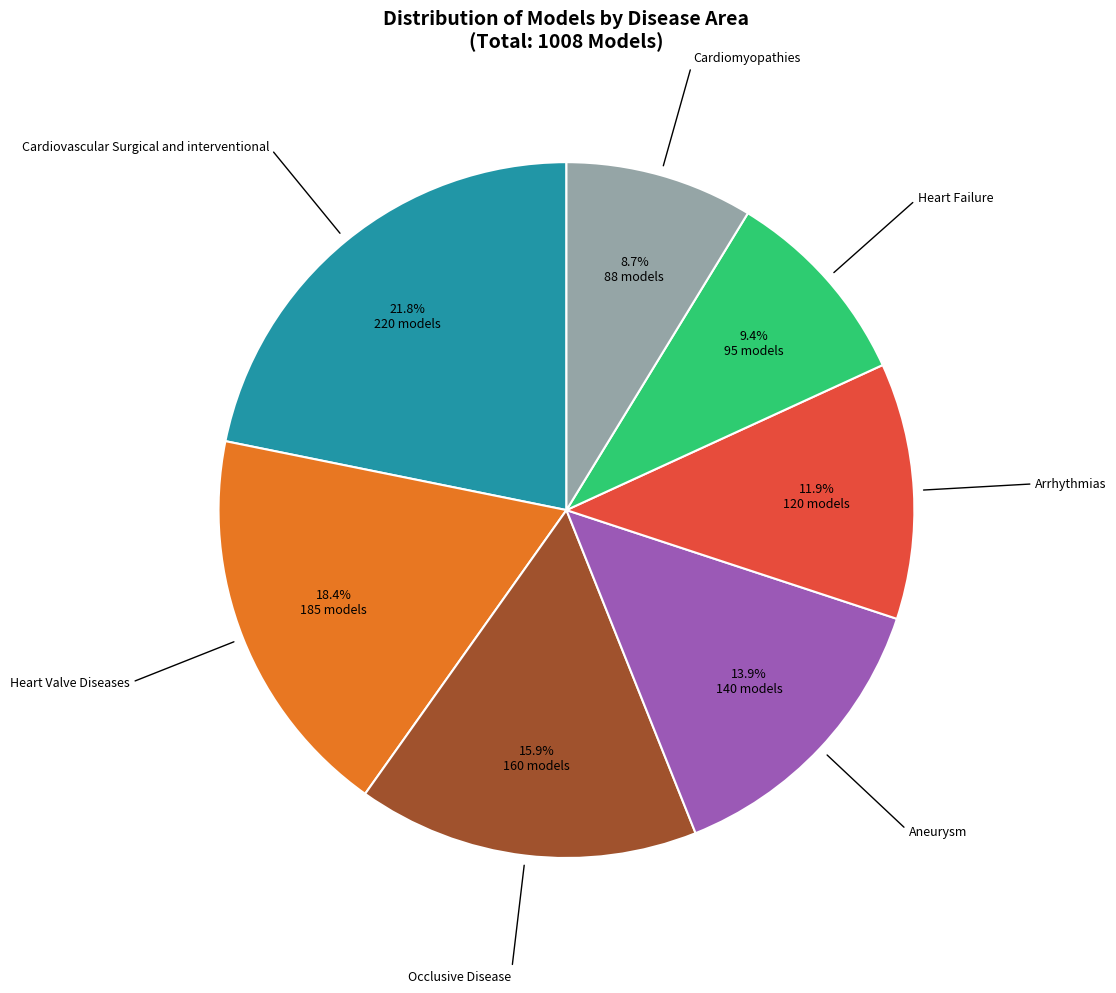

Do Cardiovascular Surgical and interventional and Heart Failure together represent more than half of the pie?

No